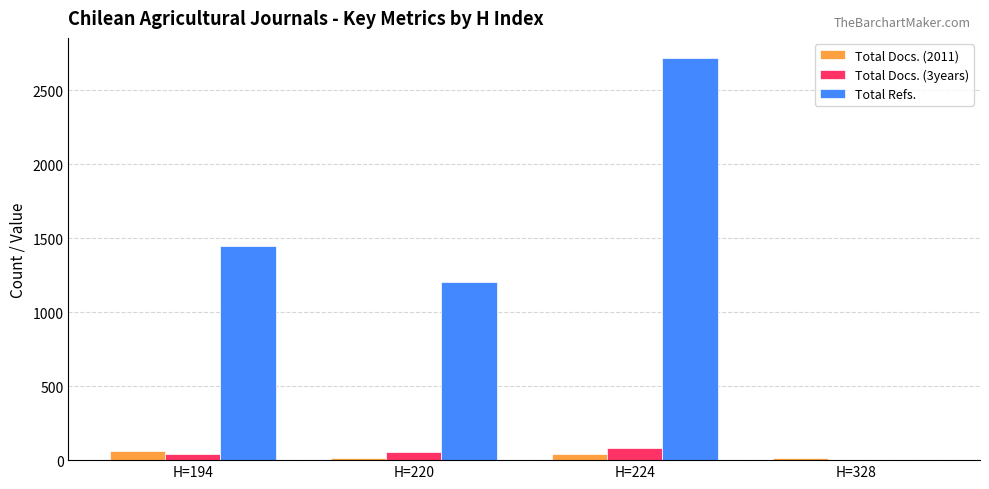

Is it true that Total Refs. equals 594 at H=194?

False